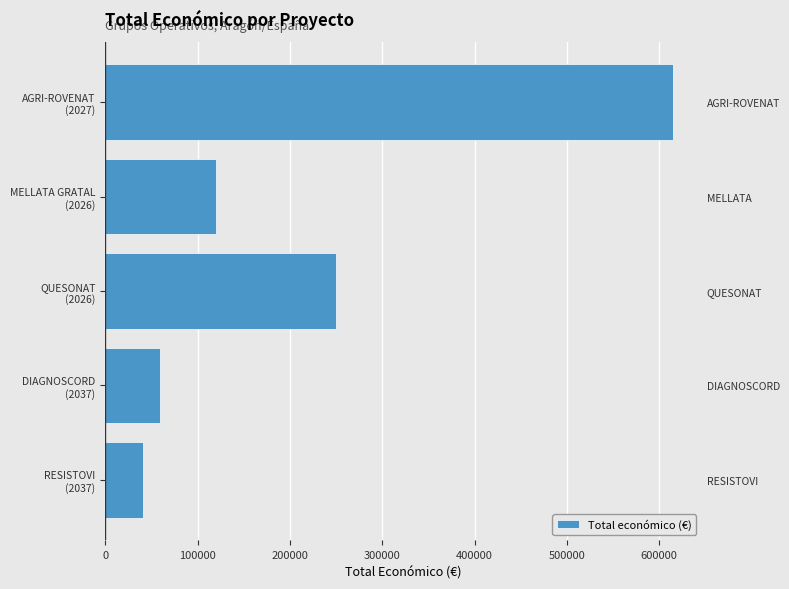

What is the ratio of the value at RESISTOVI (2037) to the value at MELLATA GRATAL (2026)?

0.3